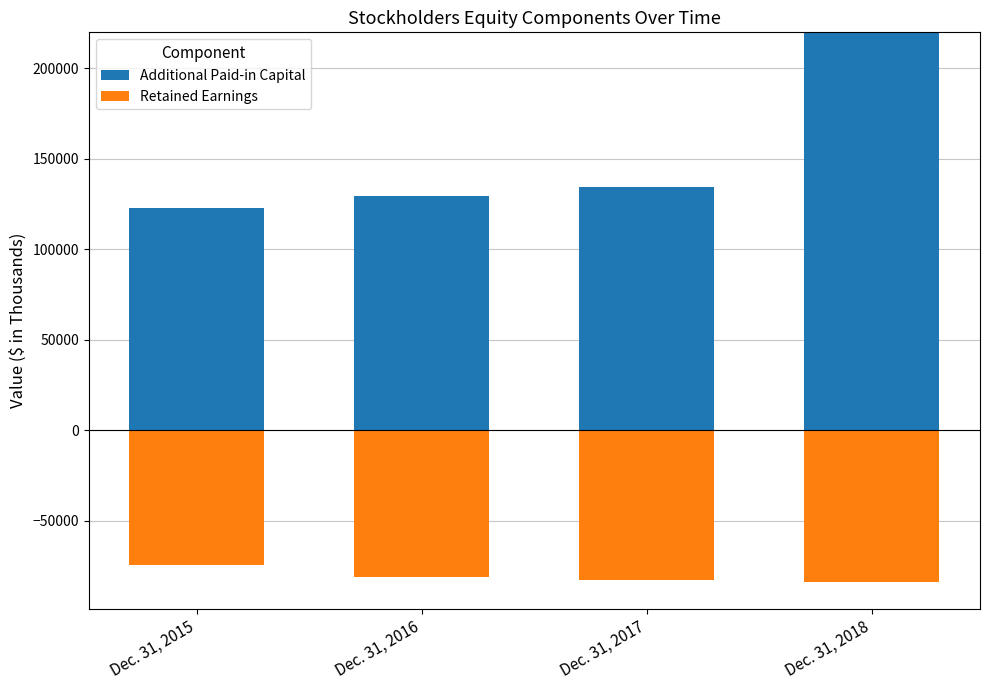

The value of Additional Paid-in Capital at Dec. 31, 2017 is 134511. True or false?

True